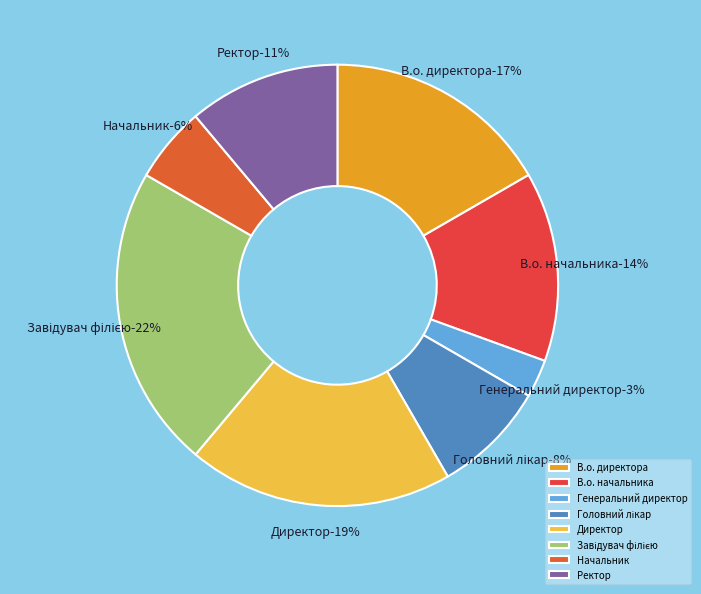

To the nearest percent, what percentage of the pie is Начальник?

6%